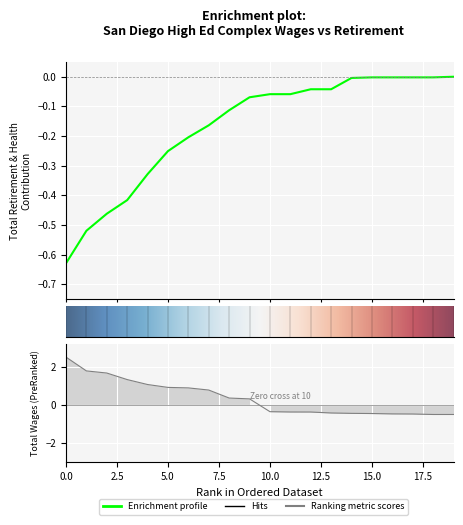

What position from the right is 17?

3